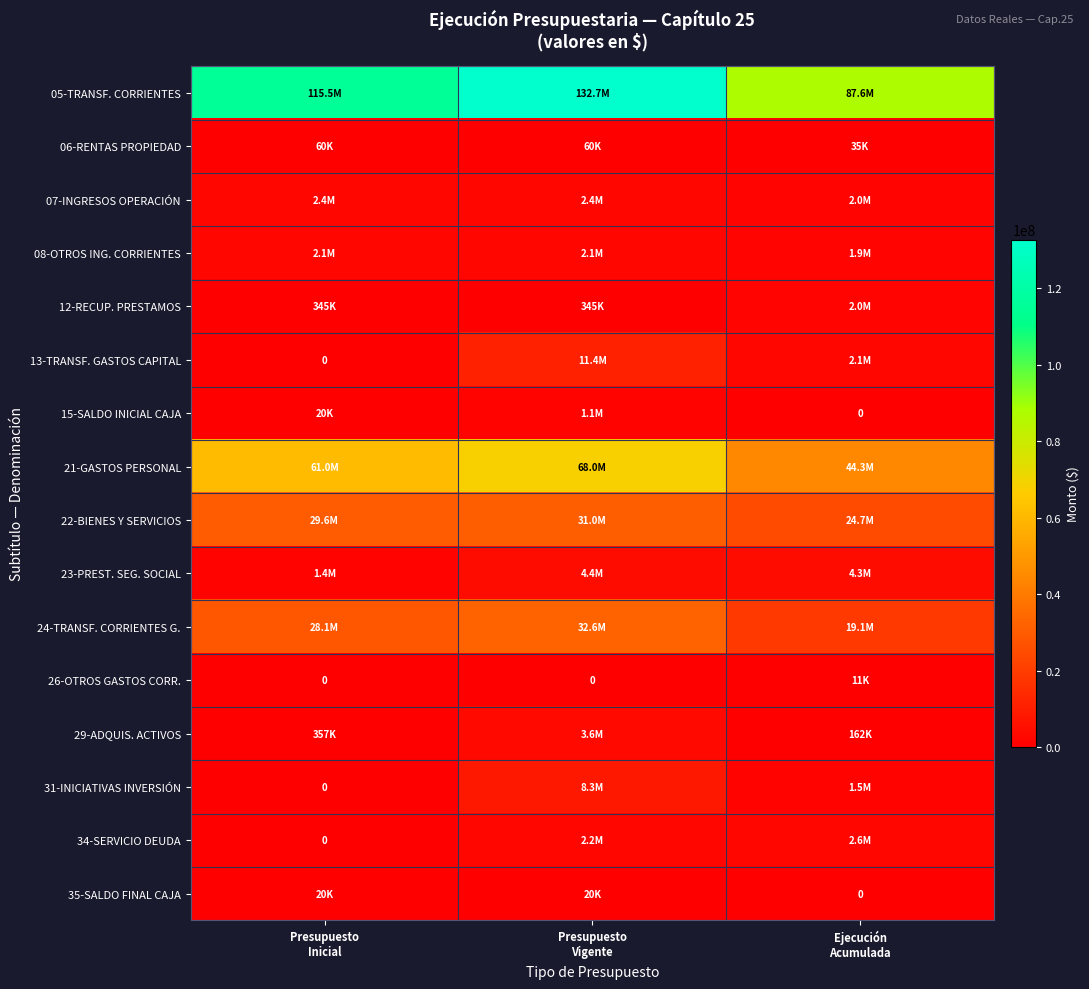

Which series has the largest total across all categories?

05-TRANSF. CORRIENTES